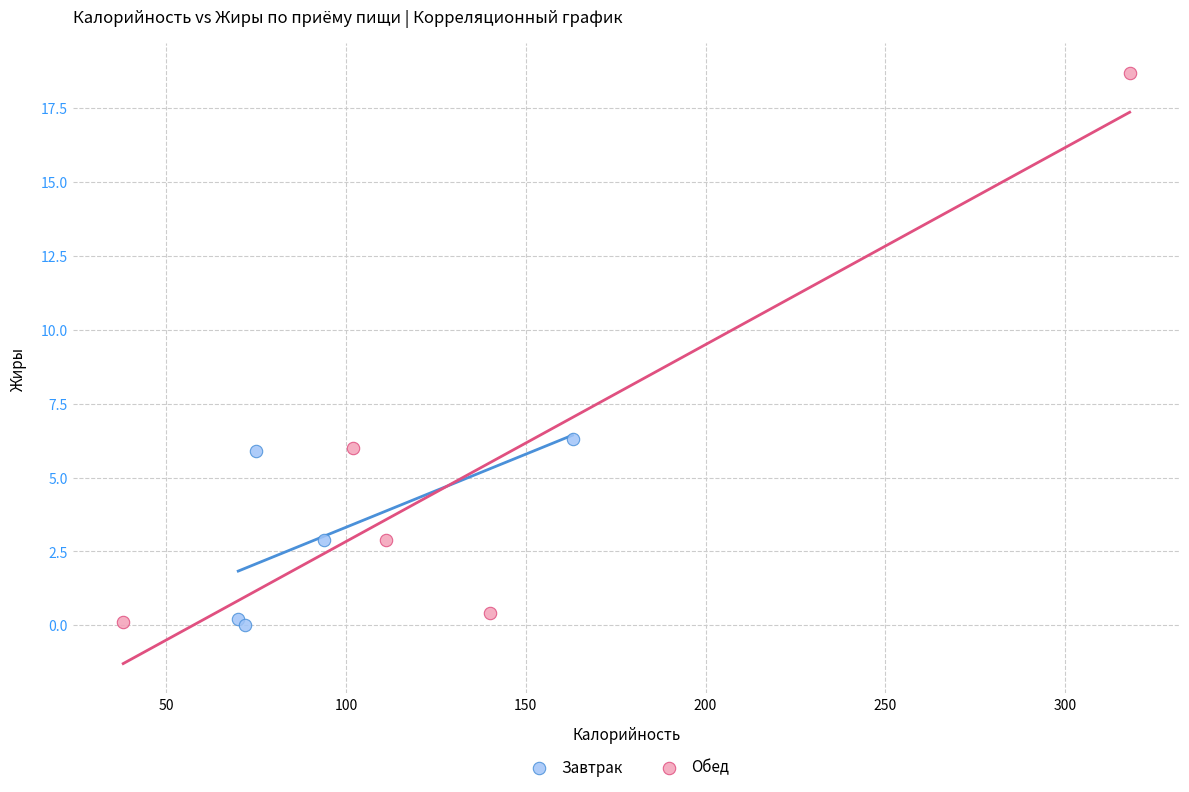

Which series contains the highest Y value?

Обед